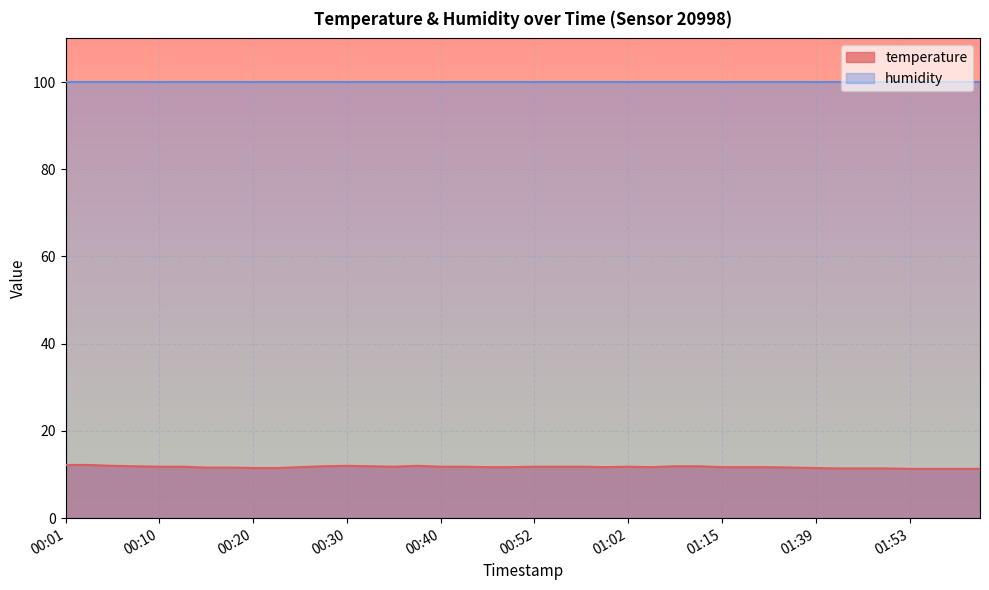

What is the value of the 28th point from the left?

11.9